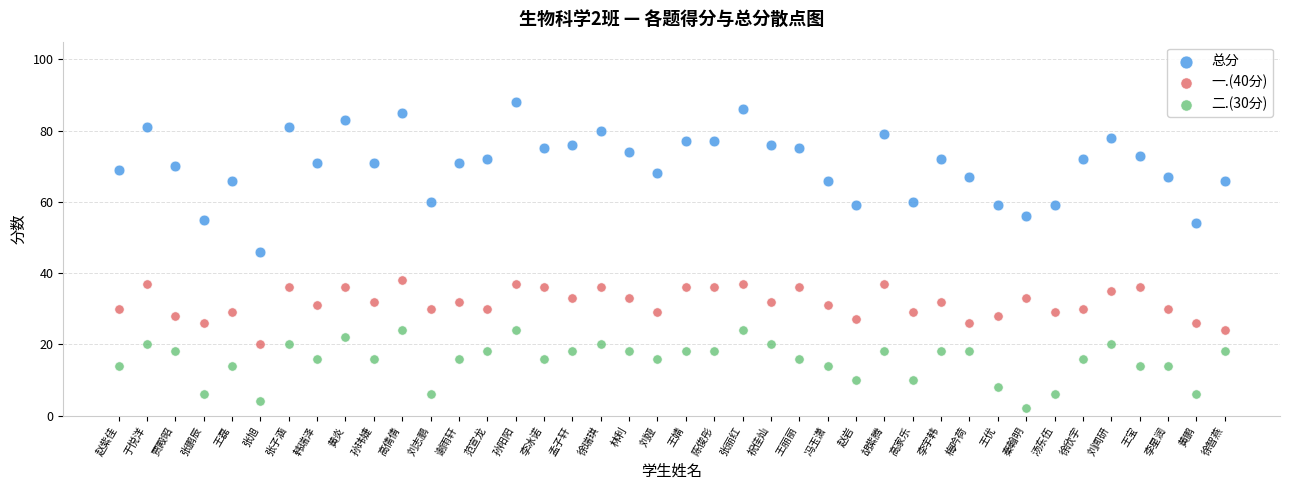

Which series reaches the maximum Y coordinate?

总分